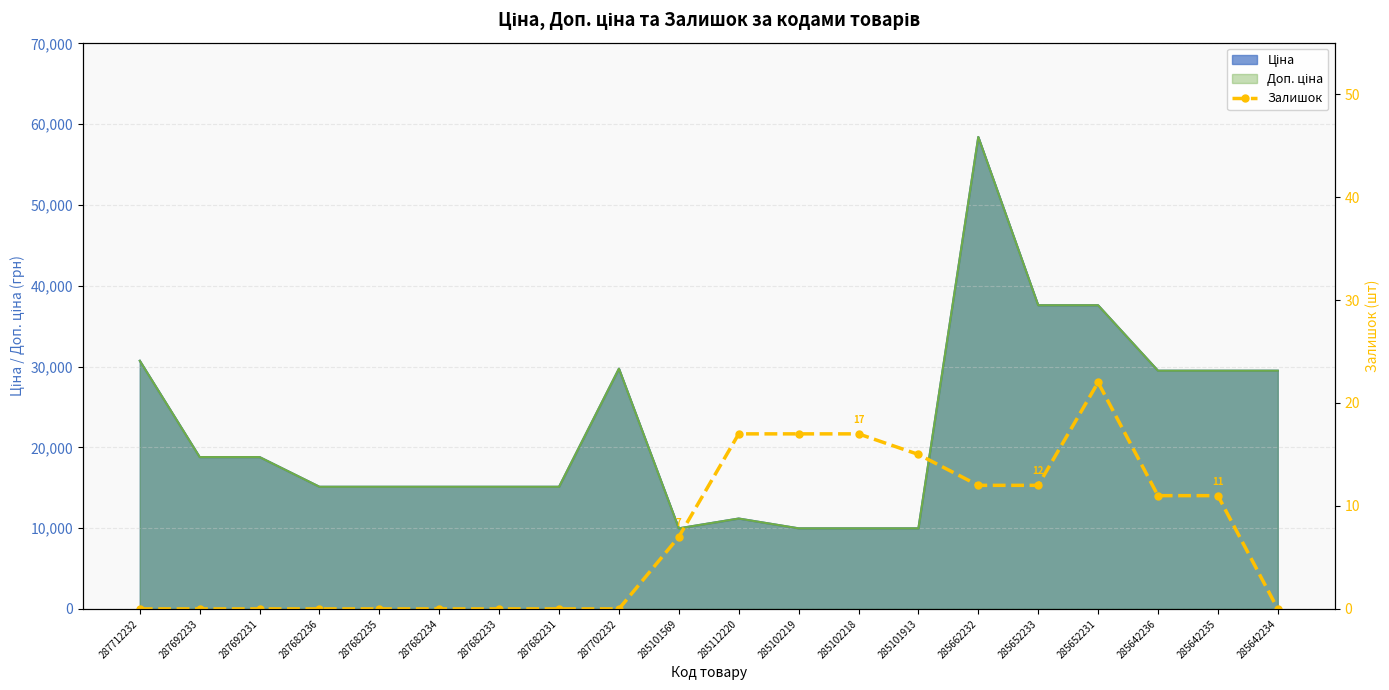

What position from the right is 287692233?

19